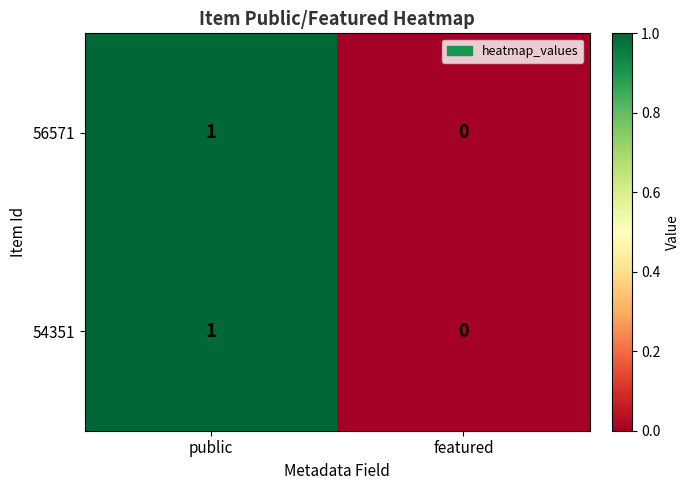

Rank the categories by 56571 value from lowest to highest.

featured, public